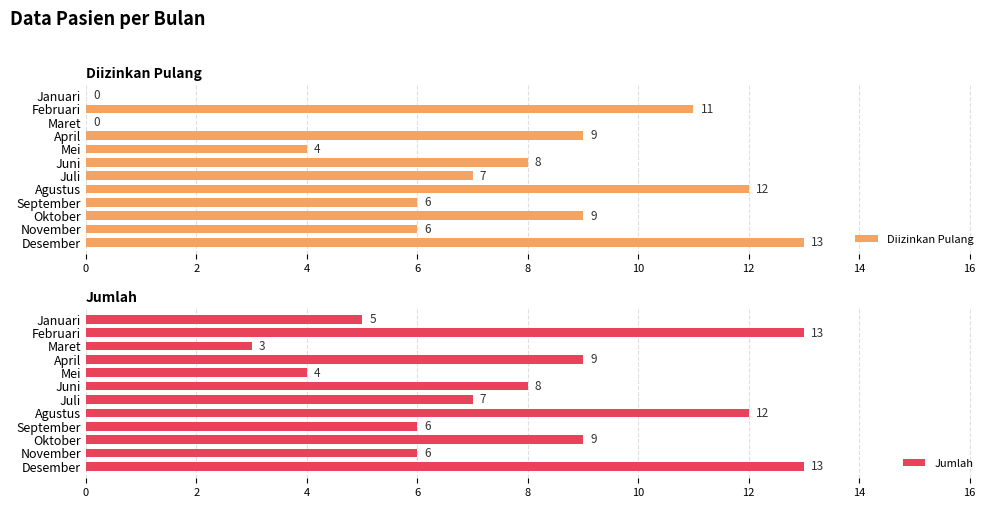

Is it true that Jumlah equals 2 at Juli?

False